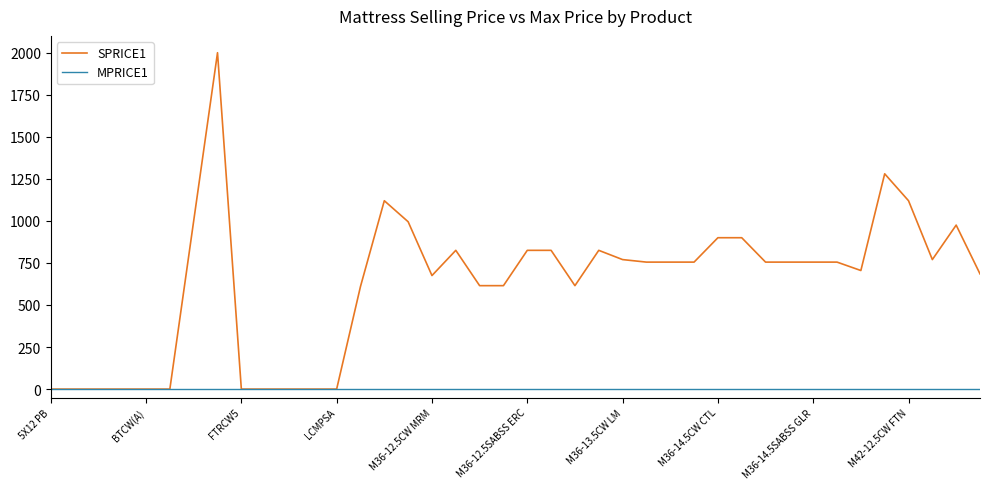

Which series has the widest spread of values?

SPRICE1